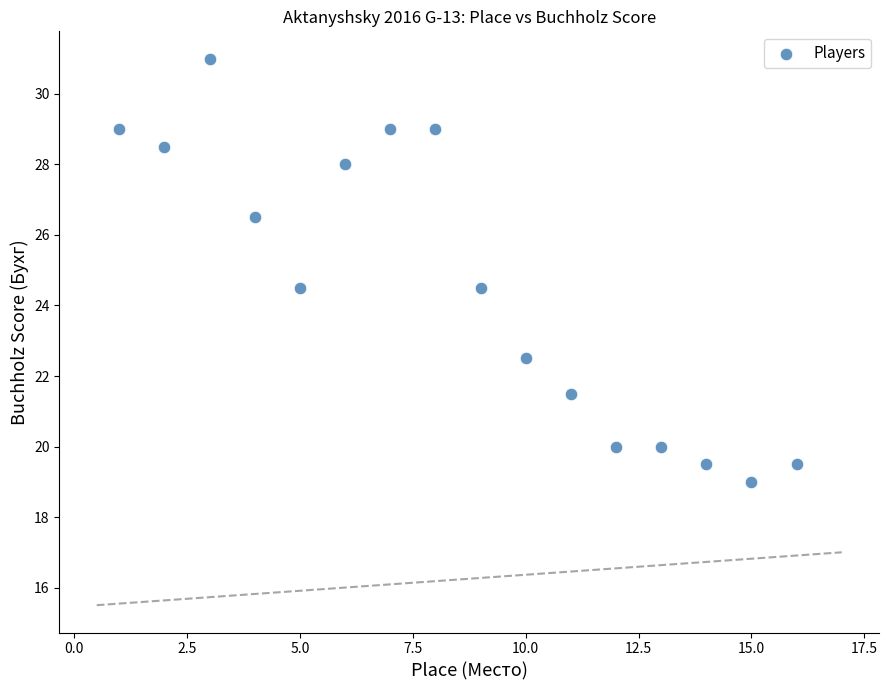

What is the range of Y values (max minus min)?

12.0